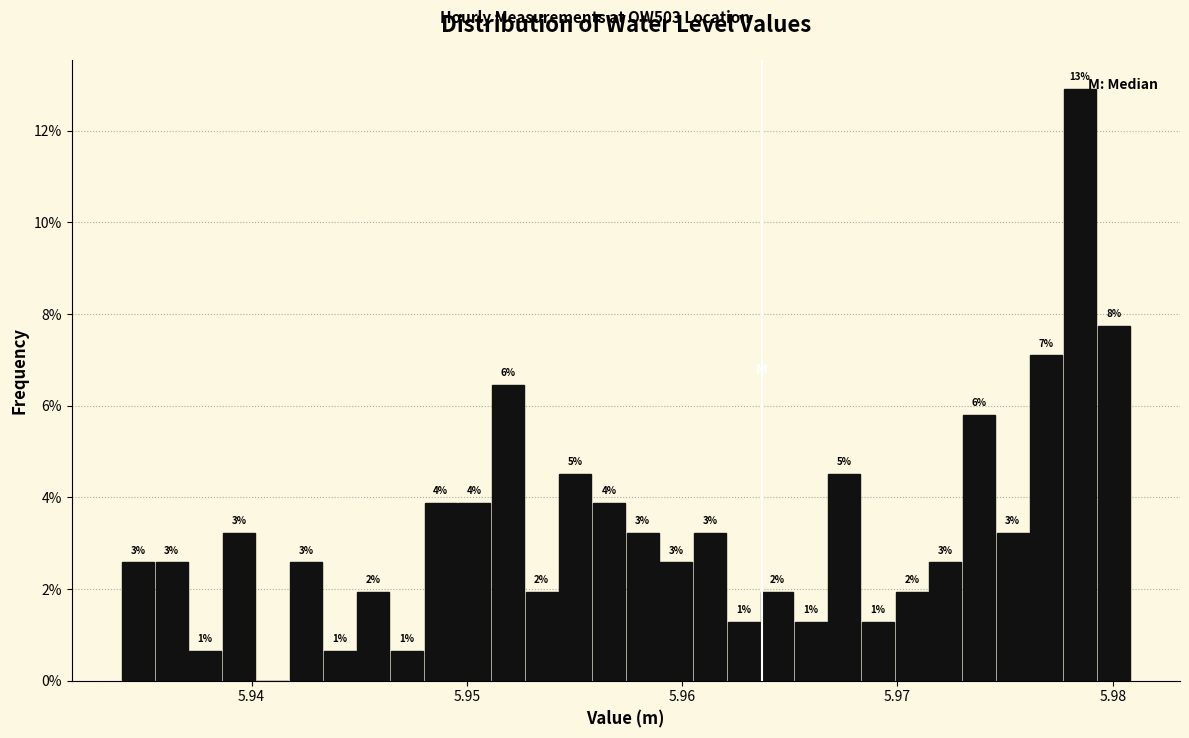

Read against the x-axis, roughly where is the centre of the tallest bar?

5.978